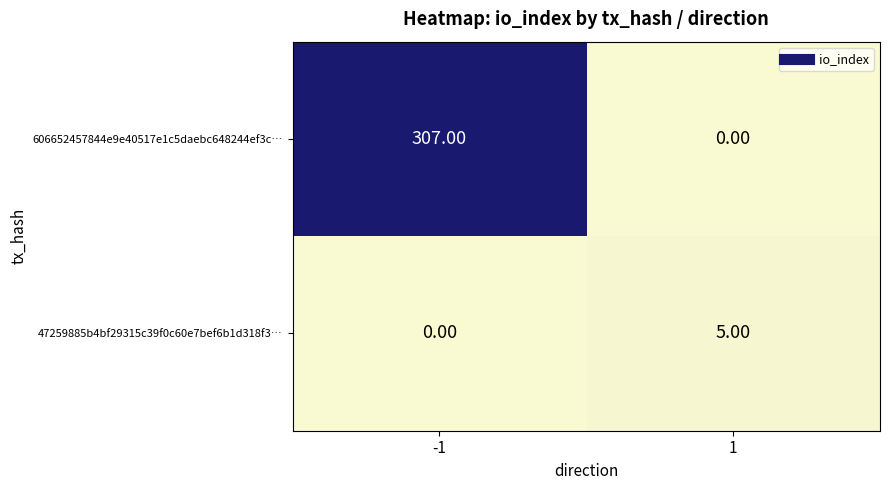

Which series has the widest spread of values?

606652457844e9e40517e1c5daebc648244ef3c…